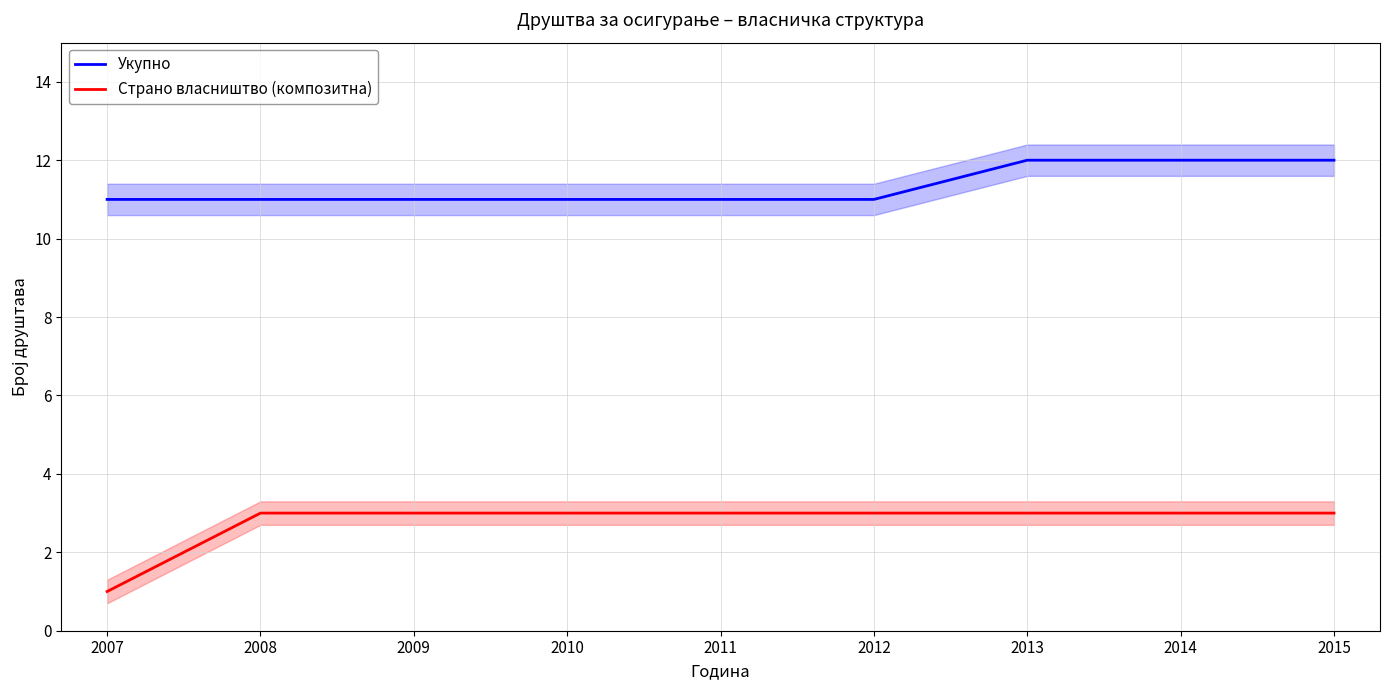

Rank the series by their average value, from highest to lowest.

Укупно, Страно власништво (композитна)